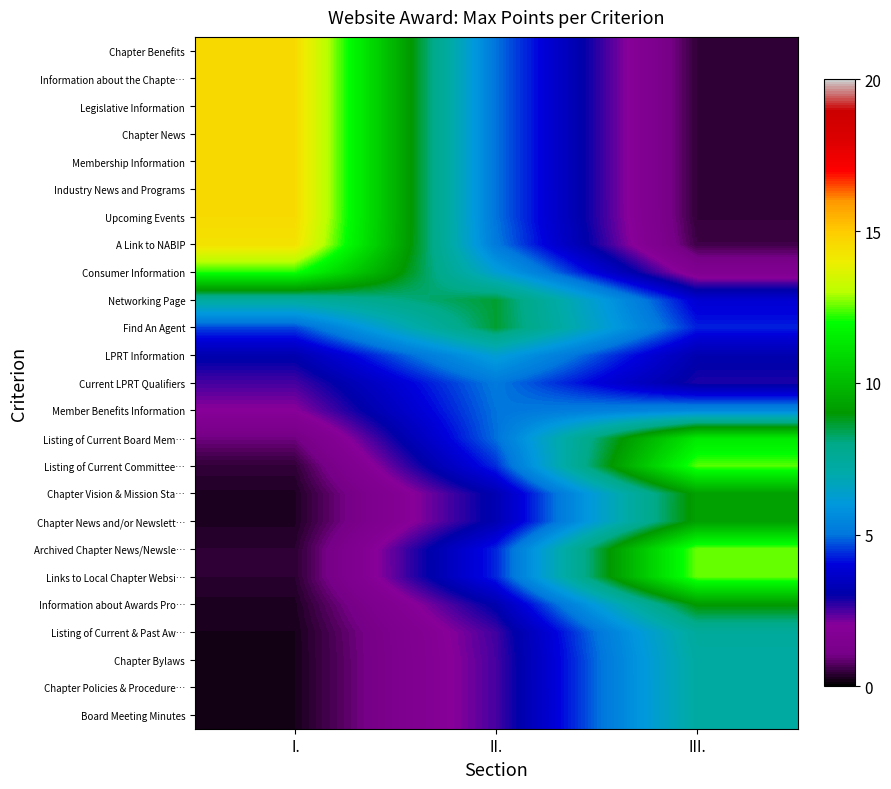

Rank the series at II. from highest to lowest value.

Networking Page, Find An Agent, Consumer Information, LPRT Information, A Link to NABIP, Current LPRT Qualifiers, Upcoming Events, Chapter Benefits, Information about the Chapte…, Legislative Information, Chapter News, Membership Information, Industry News and Programs, Member Benefits Information, Listing of Current Board Mem…, Listing of Current Committee…, Archived Chapter News/Newsle…, Links to Local Chapter Websi…, Chapter Vision & Mission Sta…, Chapter News and/or Newslett…, Information about Awards Pro…, Listing of Current & Past Aw…, Chapter Bylaws, Chapter Policies & Procedure…, Board Meeting Minutes